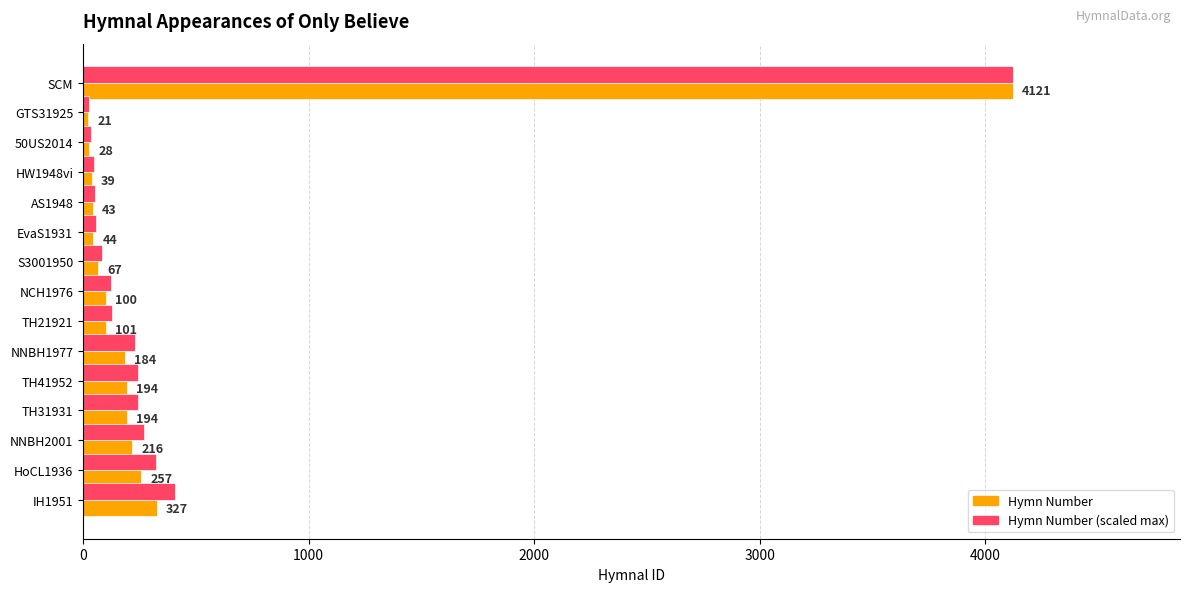

The Hymn Number series shows 327 at IH1951. True or false?

True